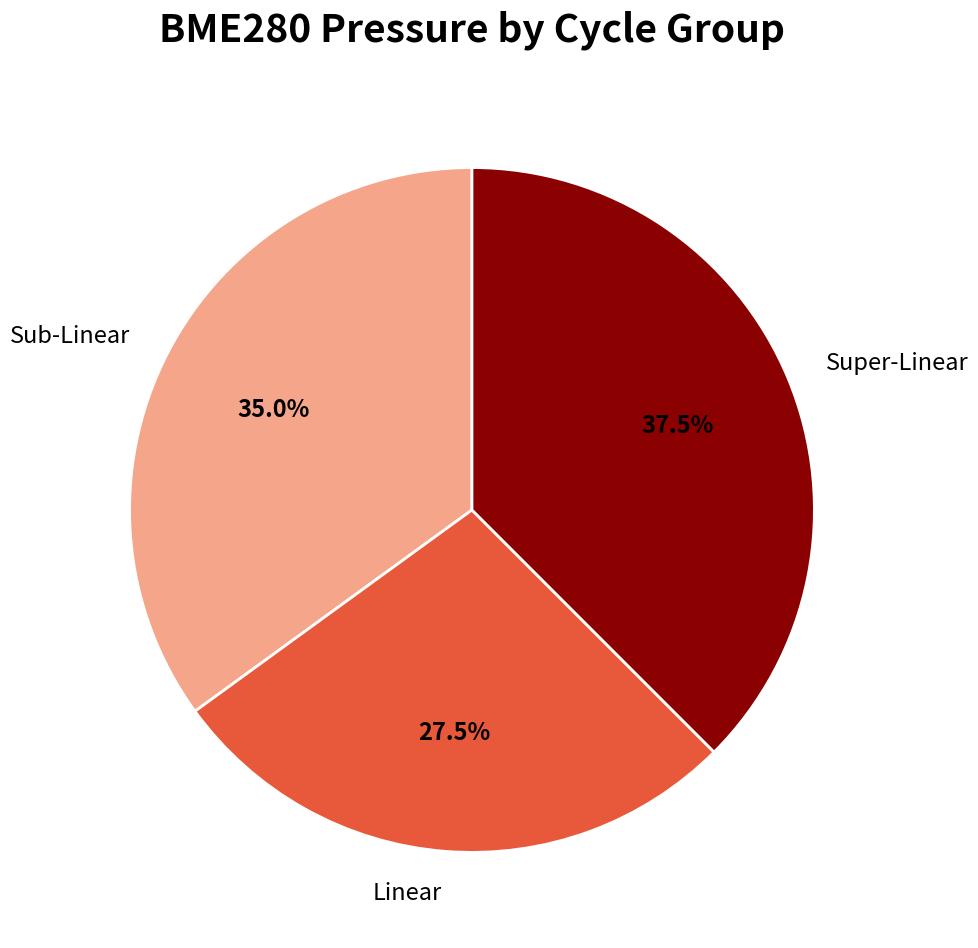

Which slice is the smallest?

Linear